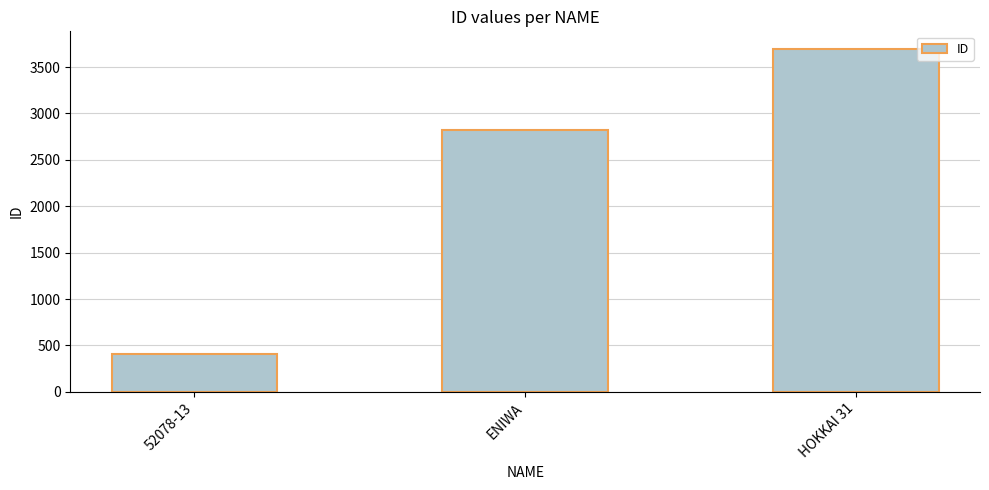

What is the maximum value shown in the chart?

3700